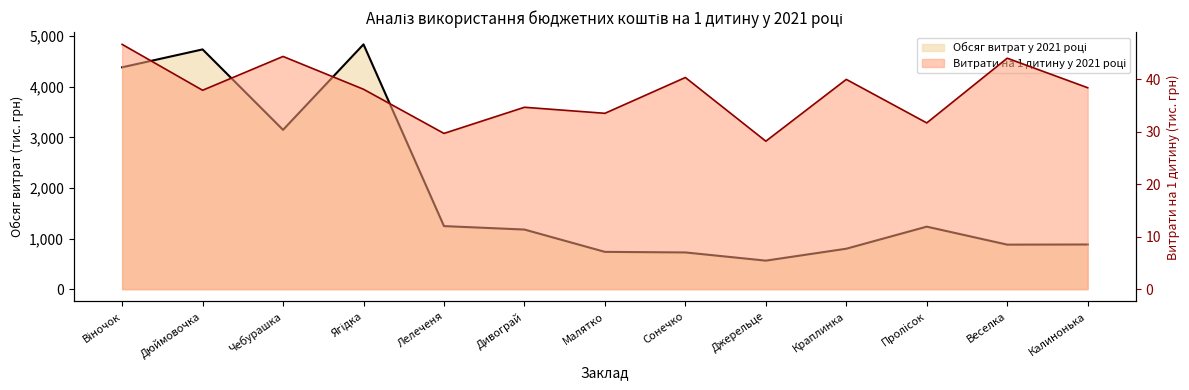

Reading left to right, what are all the values shown in this chart?

Обсяг витрат у 2021 році: Віночок=4383.5	Дюймовочка=4736.8	Чебурашка=3147.7	Ягідка=4836.4	Лелеченя=1246.2	Дивограй=1178.1	Малятко=737.1	Сонечко=725.8	Джерельце=563.8	Краплинка=799.3	Пролісок=1235.3	Веселка=879.9	Калинонька=882.6
Витрати на 1 дитину у 2021 році: Віночок=46.6	Дюймовочка=37.9	Чебурашка=44.3	Ягідка=38.1	Лелеченя=29.7	Дивограй=34.6	Малятко=33.5	Сонечко=40.3	Джерельце=28.2	Краплинка=40.0	Пролісок=31.7	Веселка=44.0	Калинонька=38.4